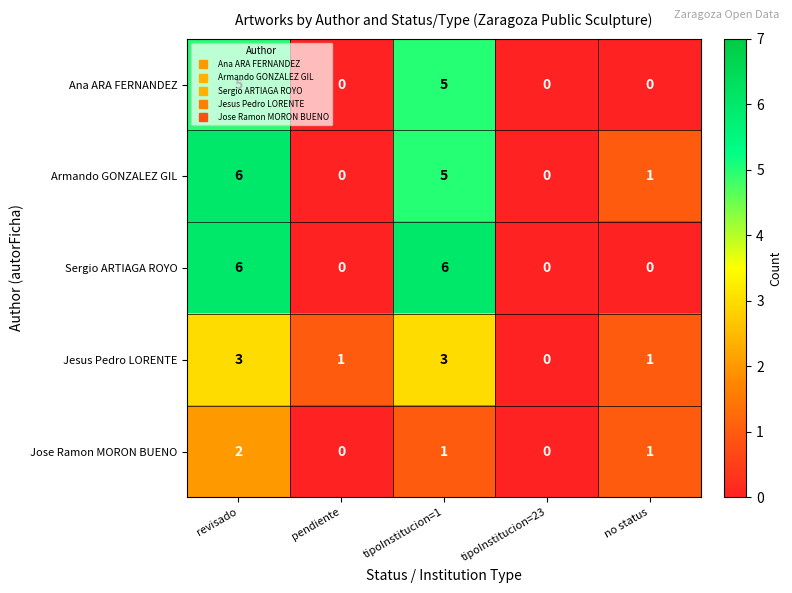

At which label does Armando GONZALEZ GIL reach its peak?

revisado